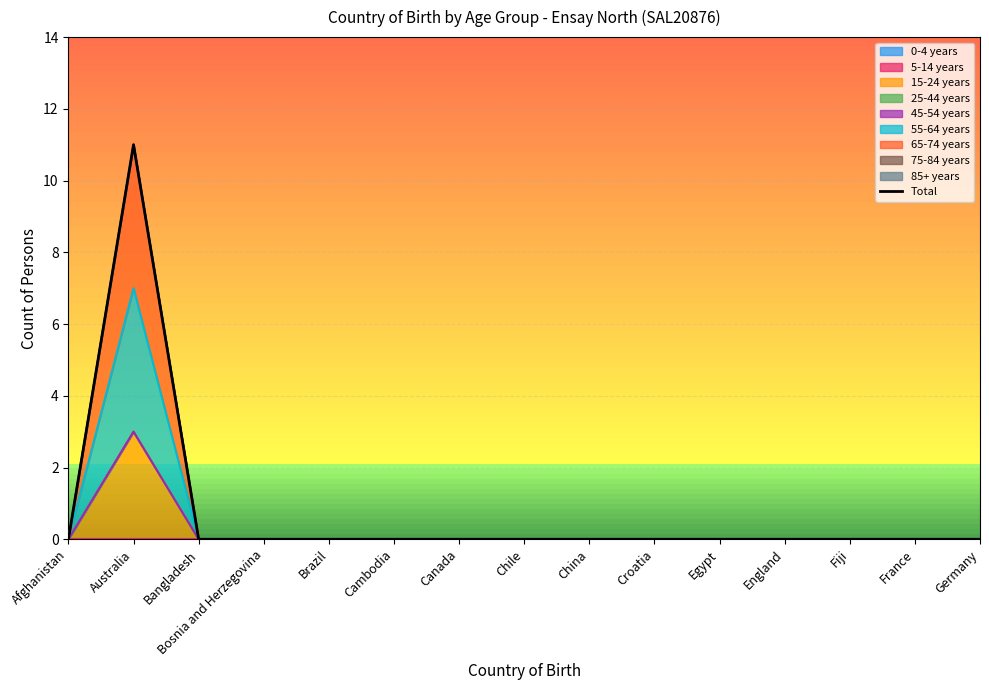

Which category has the highest value across all series?

Australia